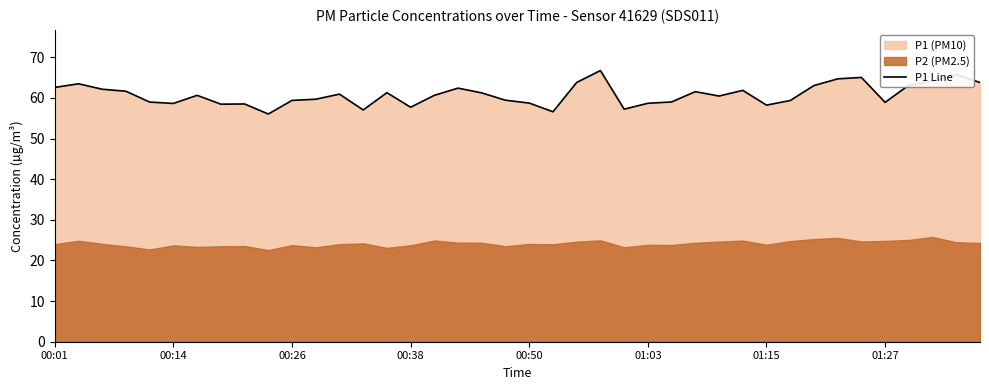

True or false: P1 Line has a value of 38.3 at 01:15.

False